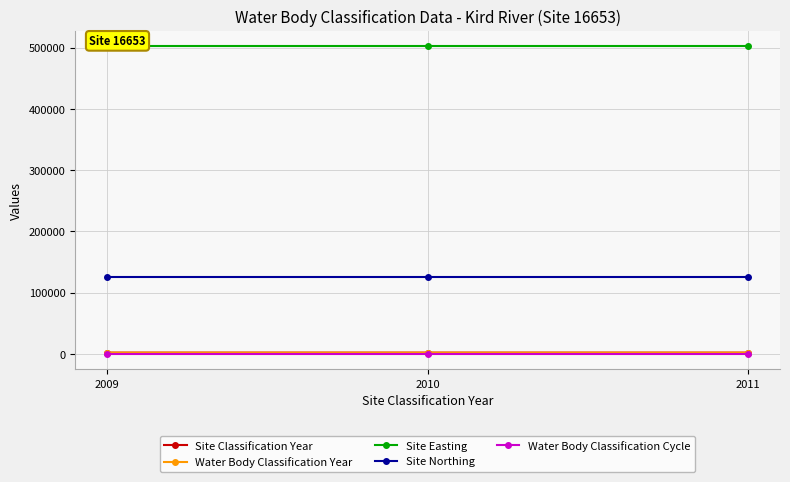

At which category does the chart reach its minimum across all series?

2009